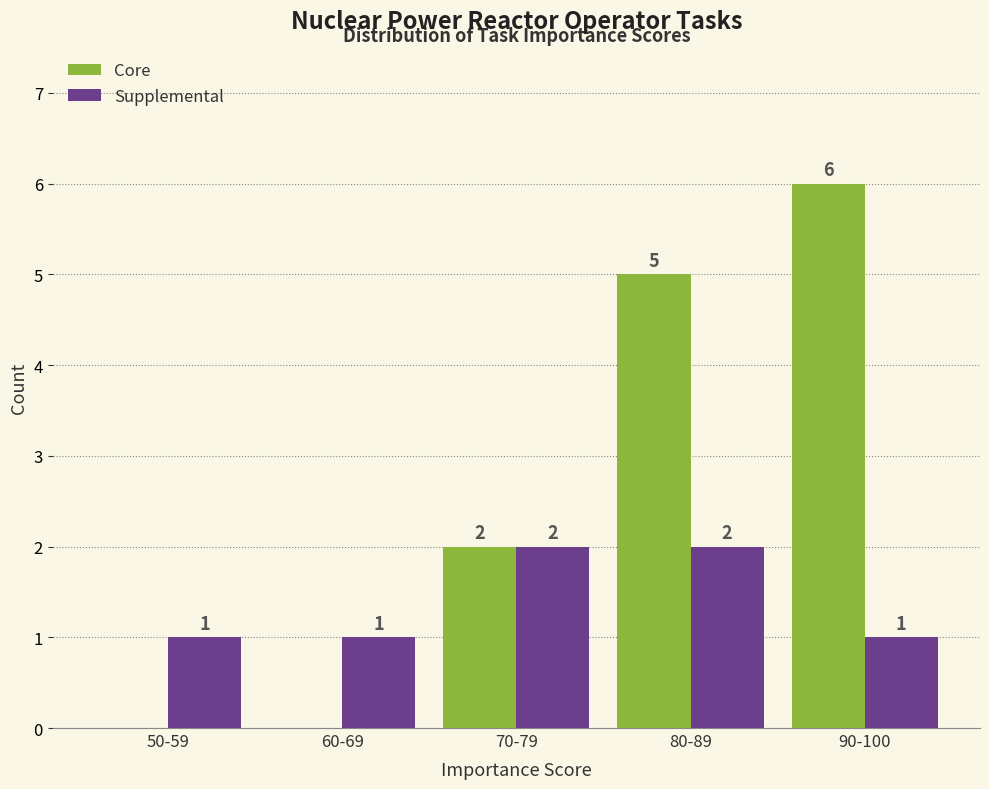

Reading right to left, transcribe all the data shown in this chart.

Core: 90-100=6	80-89=5	70-79=2	60-69=0	50-59=0
Supplemental: 90-100=1	80-89=2	70-79=2	60-69=1	50-59=1